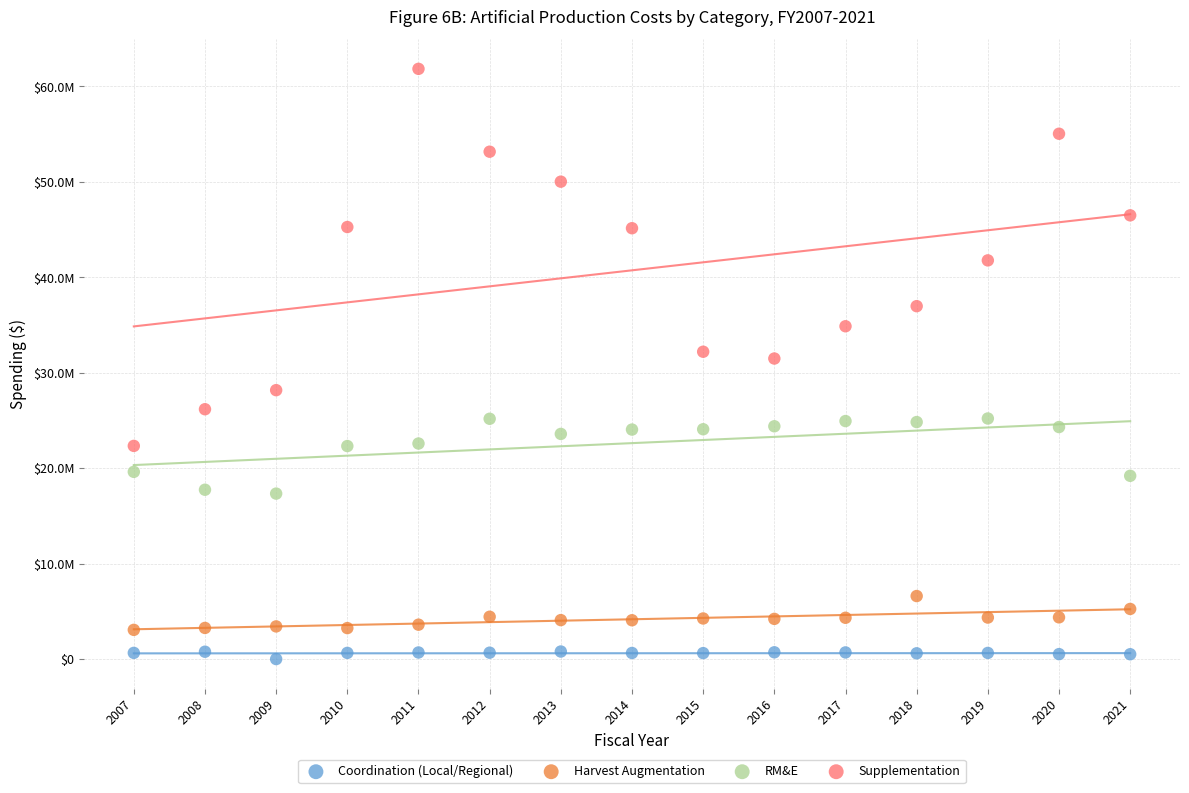

Which series reaches the minimum Y coordinate?

Coordination (Local/Regional)